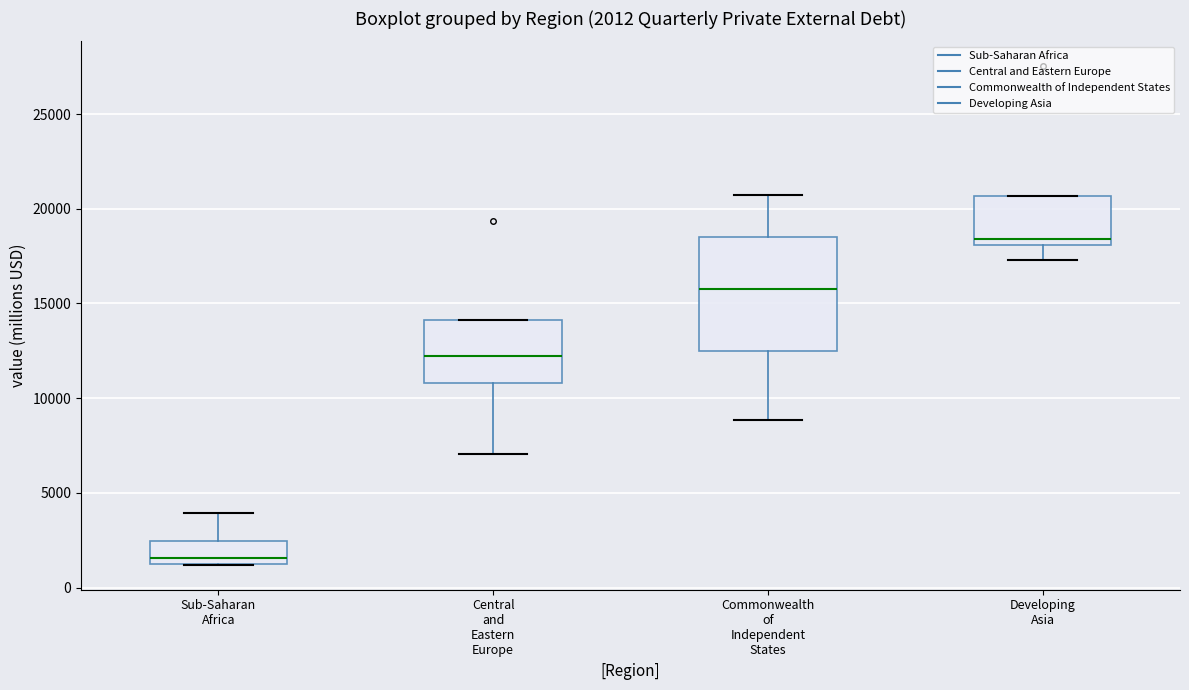

Which box is the tallest, from its lower edge to its upper edge?

Commonwealth of Independent States